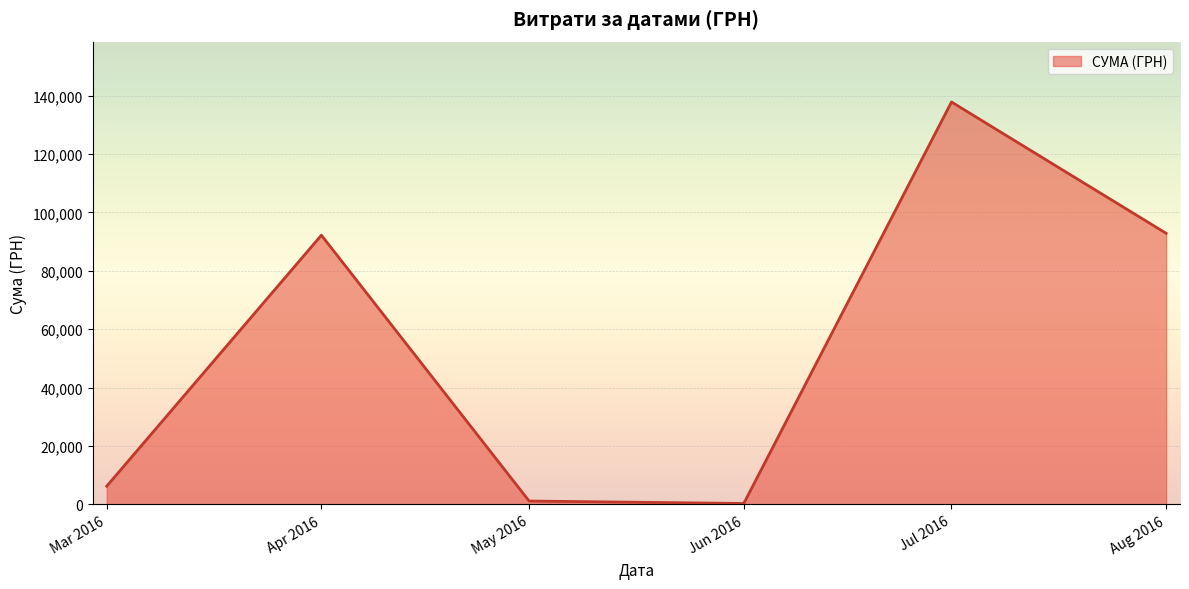

The value at Jul 2016 is 189826.4. True or false?

False